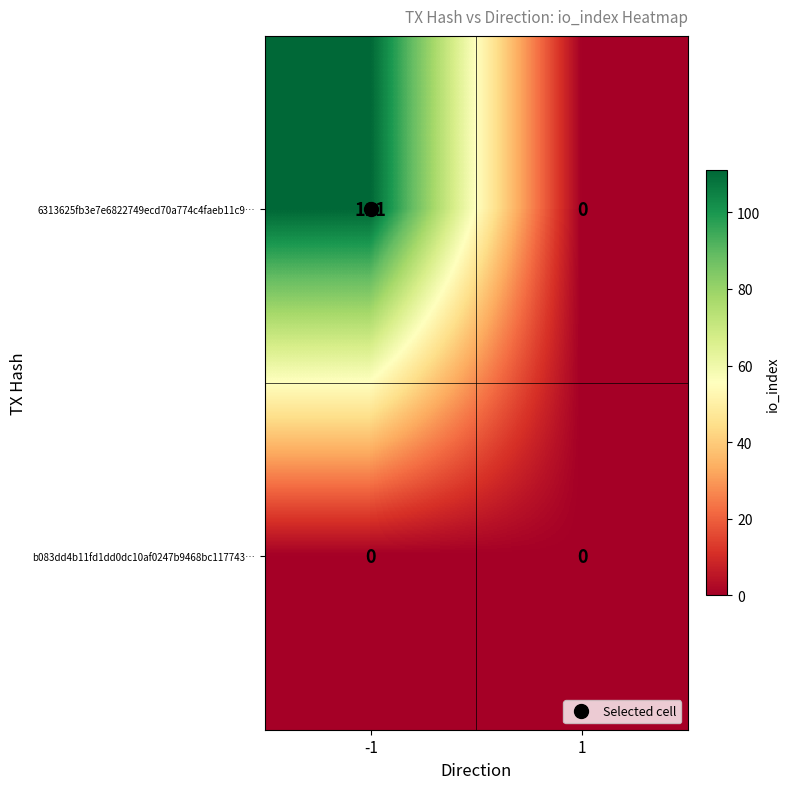

What value does the 6313625fb3e7e6822749ecd70a774c4faeb11c9… series have at -1?

111